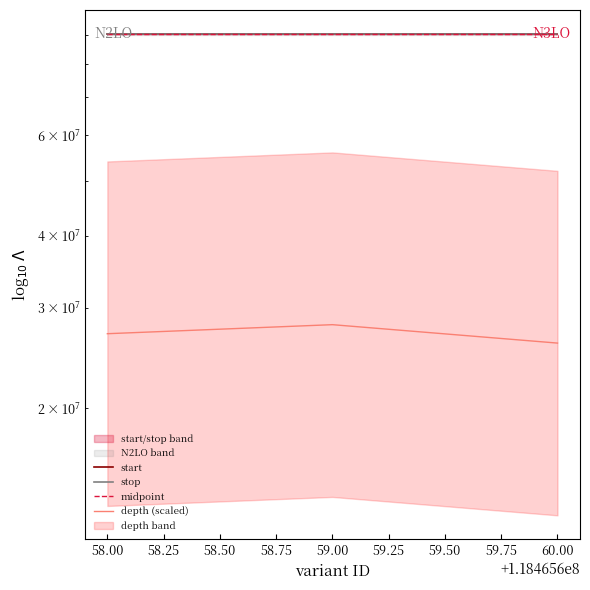

True or false: stop has a value of 90068611.0 at 59.00.

True